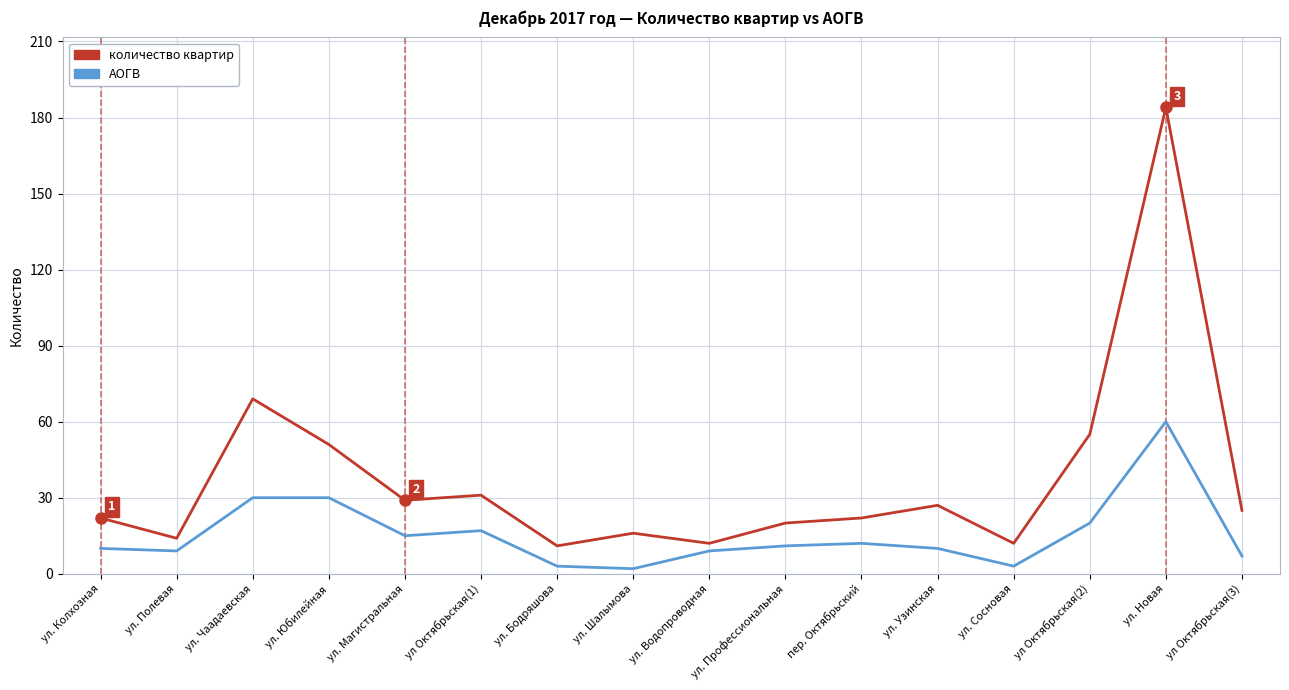

How many categories are shown in the chart?

16